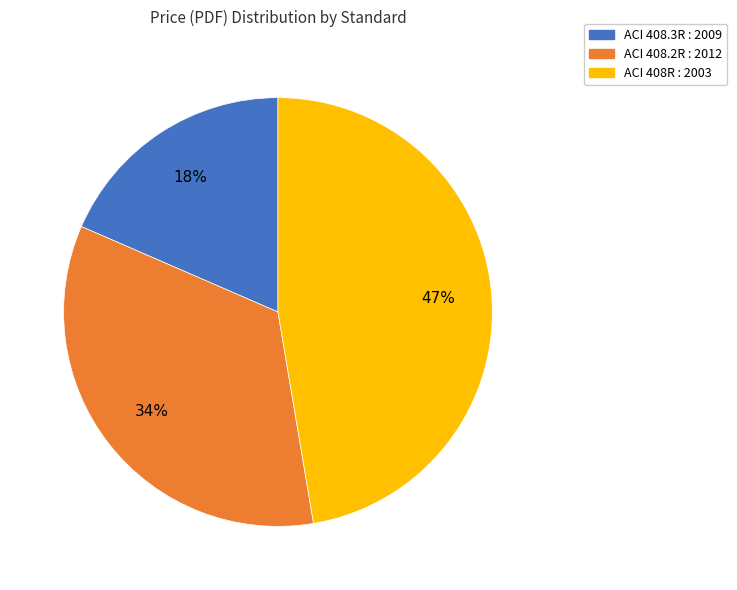

Does ACI 408.2R : 2012 represent more than half of the total?

No